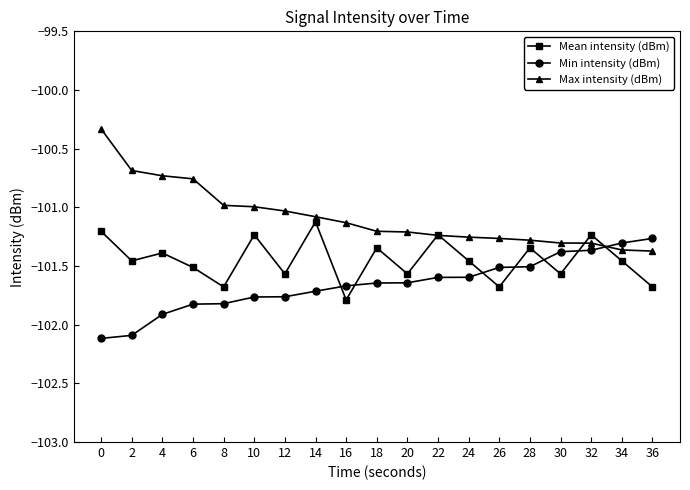

Which series has the widest spread of values?

Max intensity (dBm)